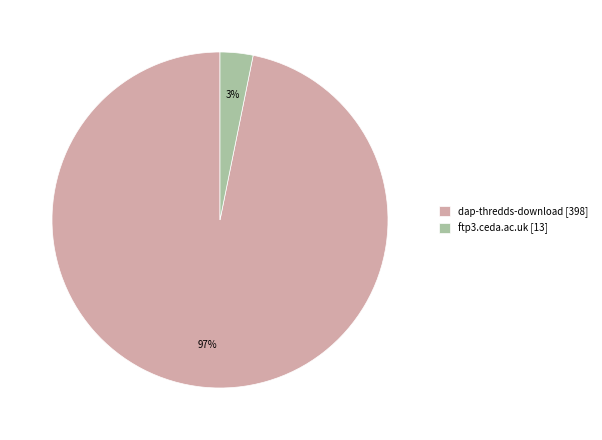

Is there any slice that represents more than half of the pie?

Yes